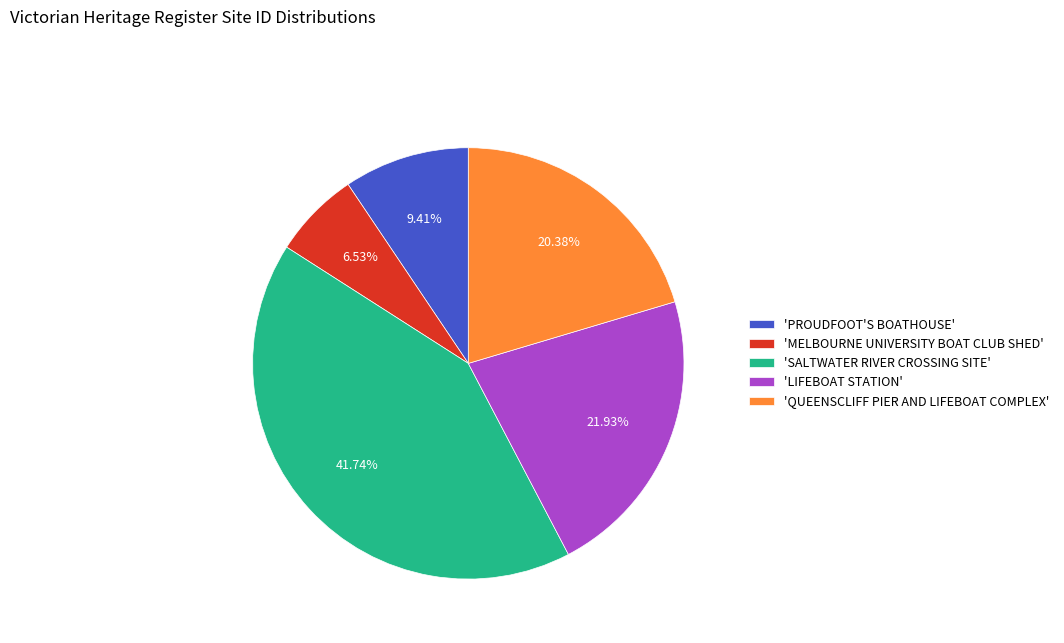

How many slices are in this pie chart?

5